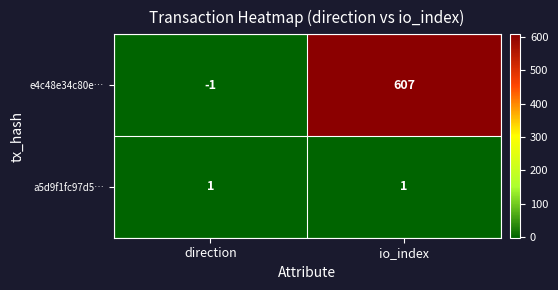

The a5d9f1fc97d5… series shows 1 at io_index. True or false?

True